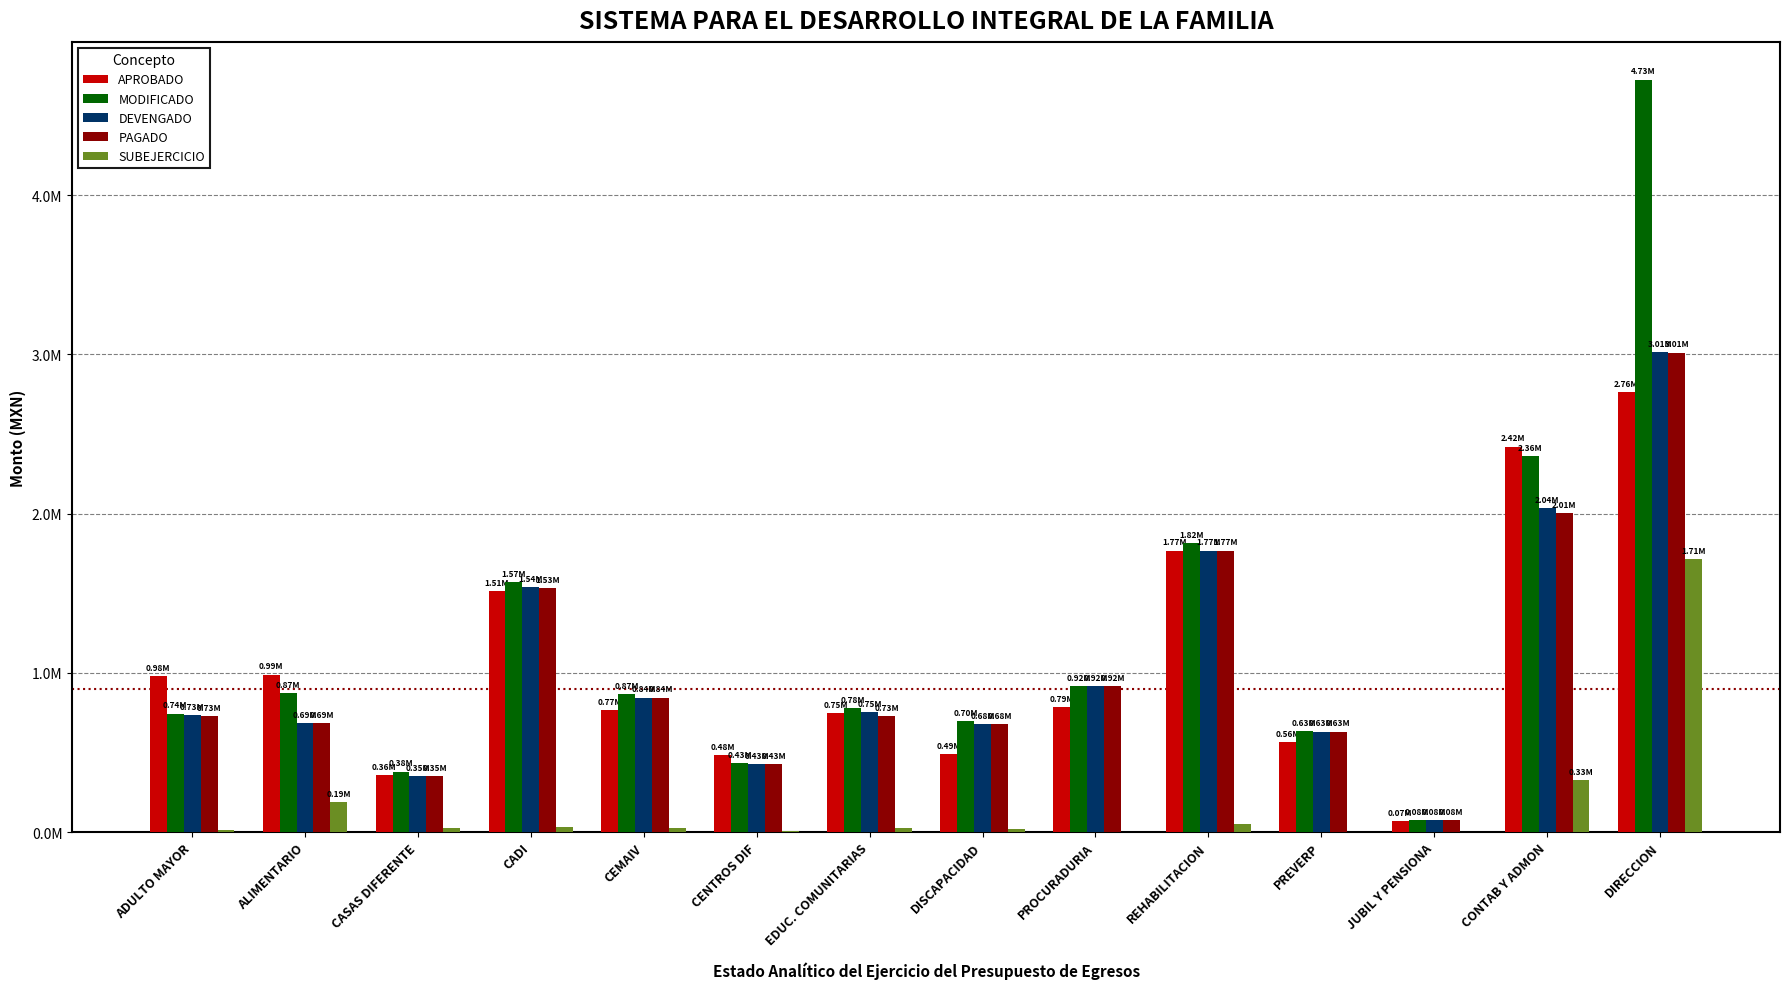

At ALIMENTARIO, list the series in order from smallest to largest.

SUBEJERCICIO, DEVENGADO, PAGADO, MODIFICADO, APROBADO